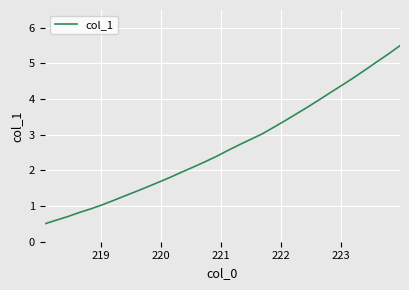

What is the difference between the maximum and minimum values?

5.0